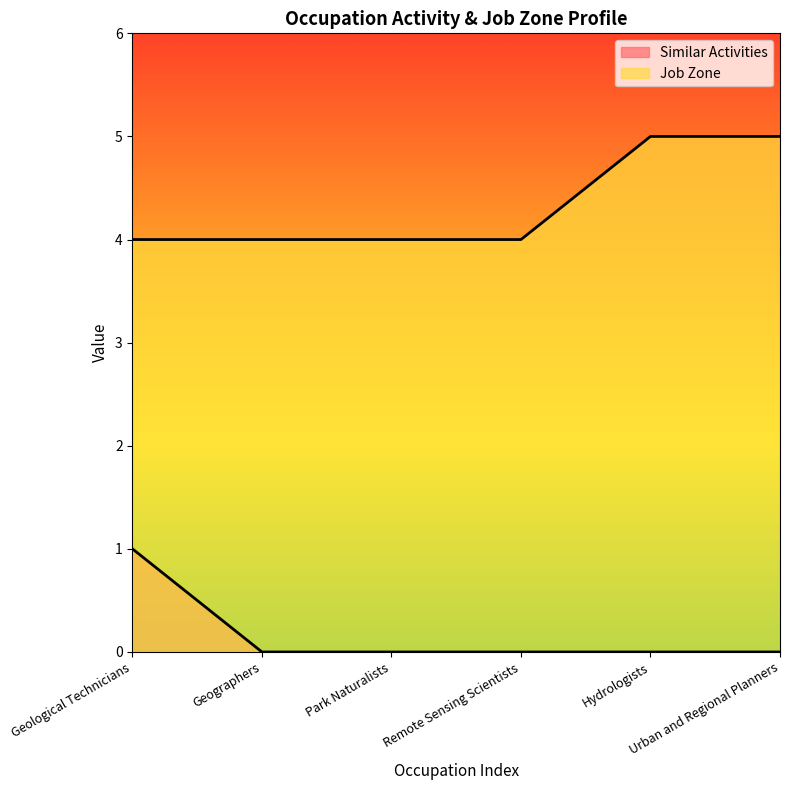

At Hydrologists, list the series in order from largest to smallest.

Job Zone, Similar Activities